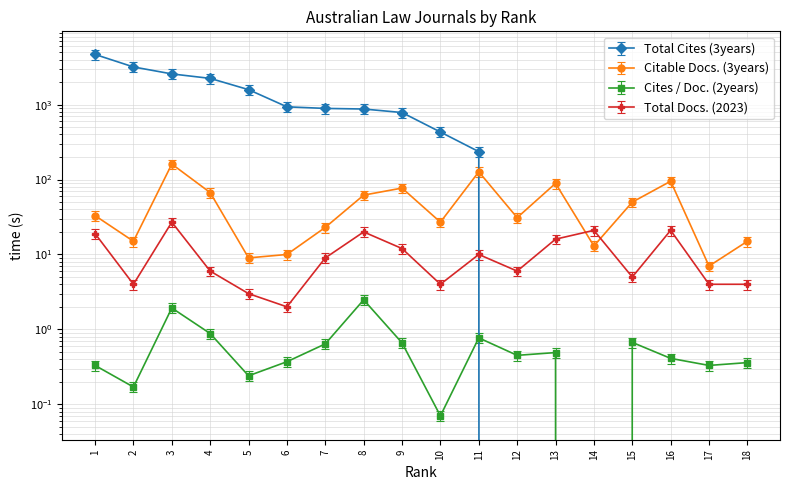

How many lines are shown in the chart?

4